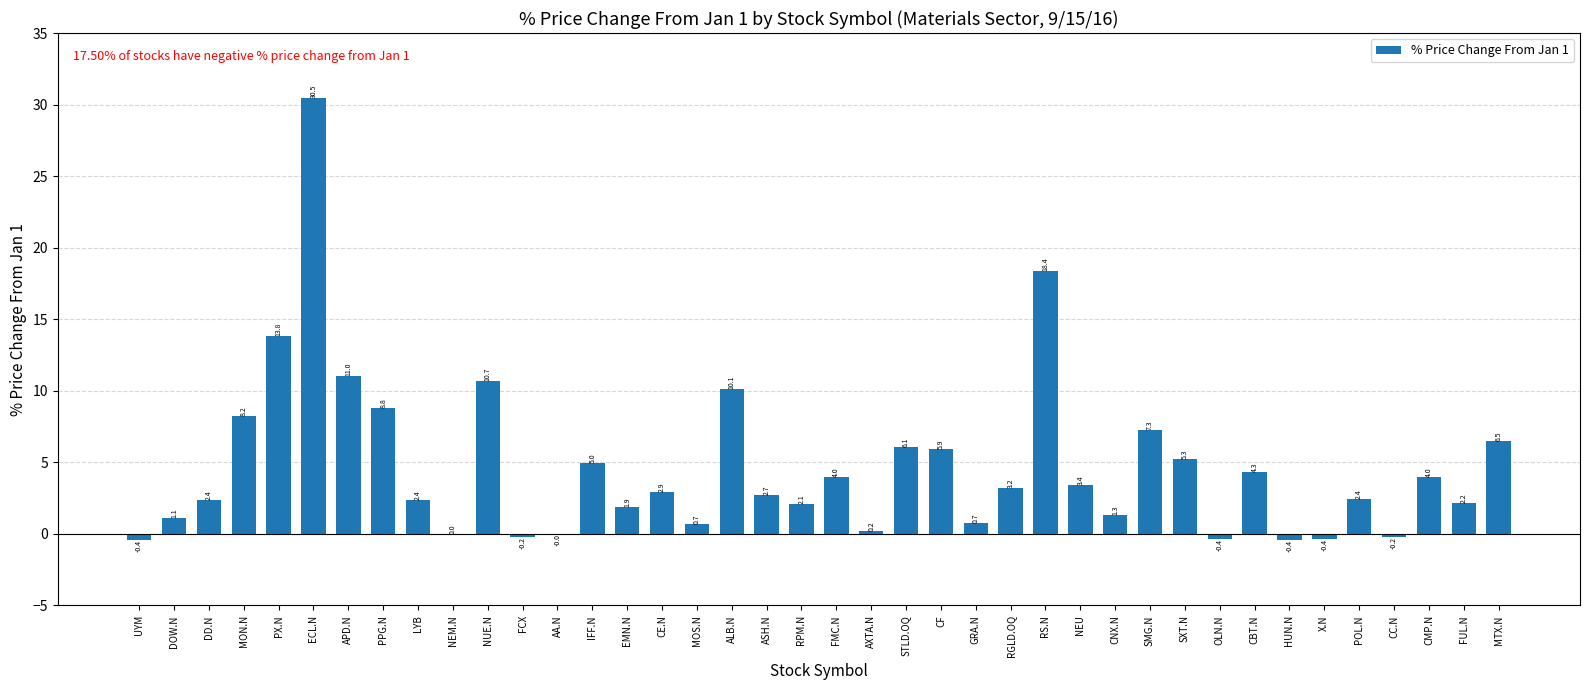

What is the approximate value at PPG.N?

8.8